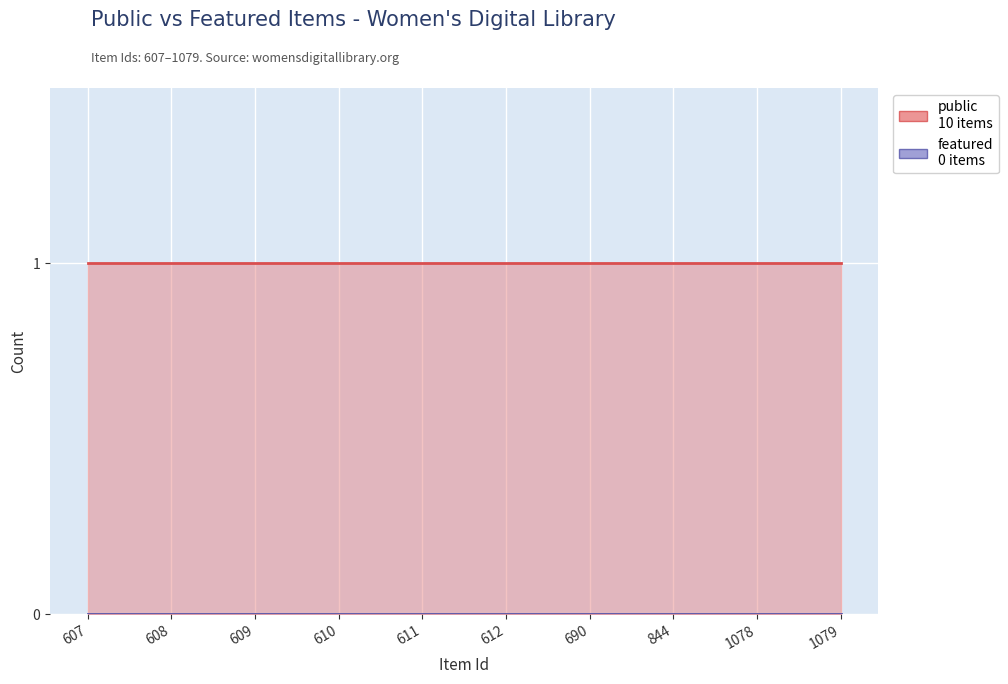

True or false: featured and public cross at least once.

False